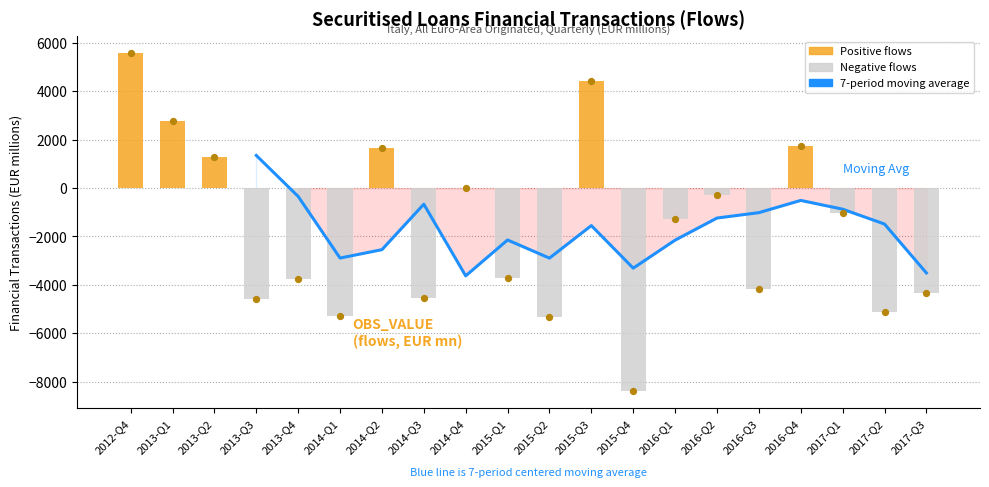

What is the change in value from 2012-Q4 to 2017-Q2?

-10709